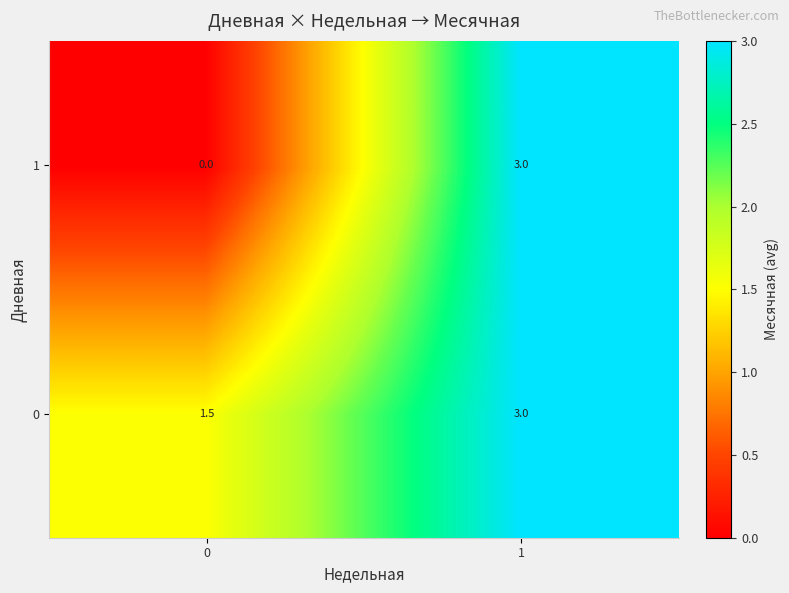

Which series has the largest total across all categories?

0